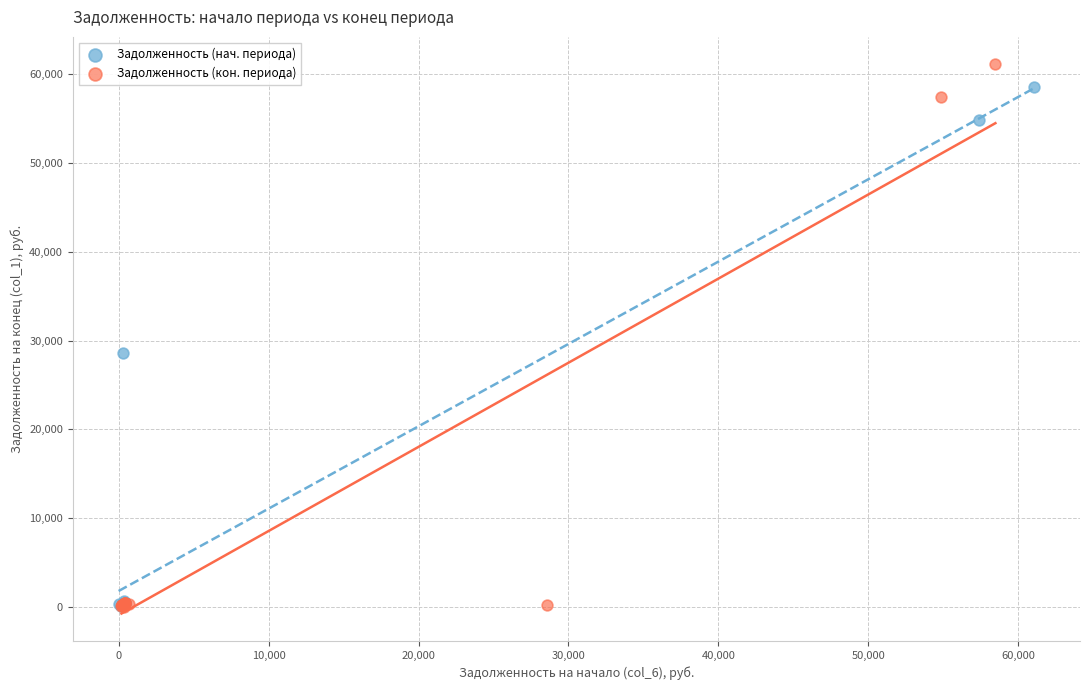

Which series has the largest Y range (max minus min)?

Задолженность (кон. периода)